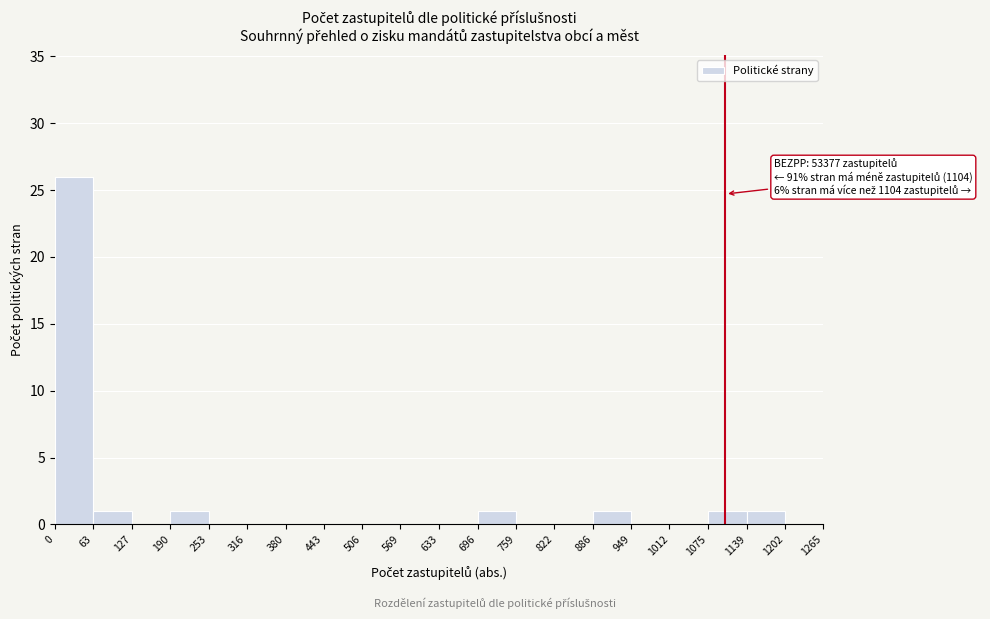

Over which range of the x-axis is the bar tallest?

0 to 63